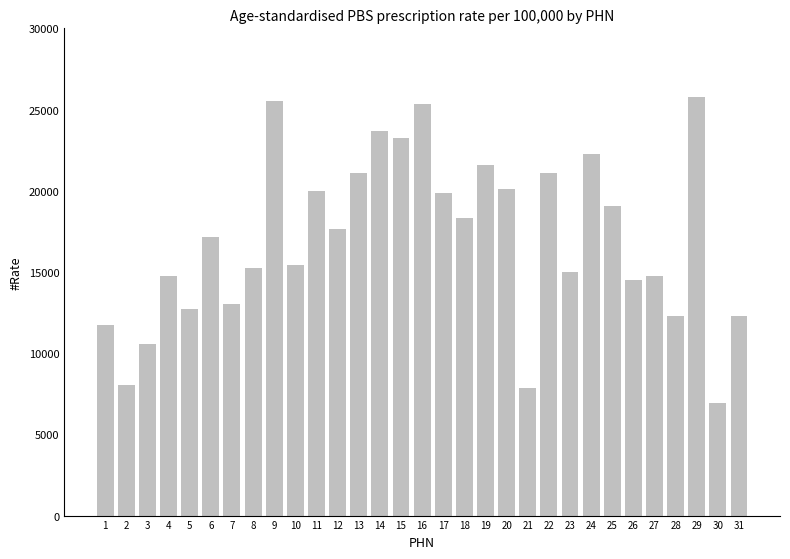

True or false: the data shows 31354 at 12.

False